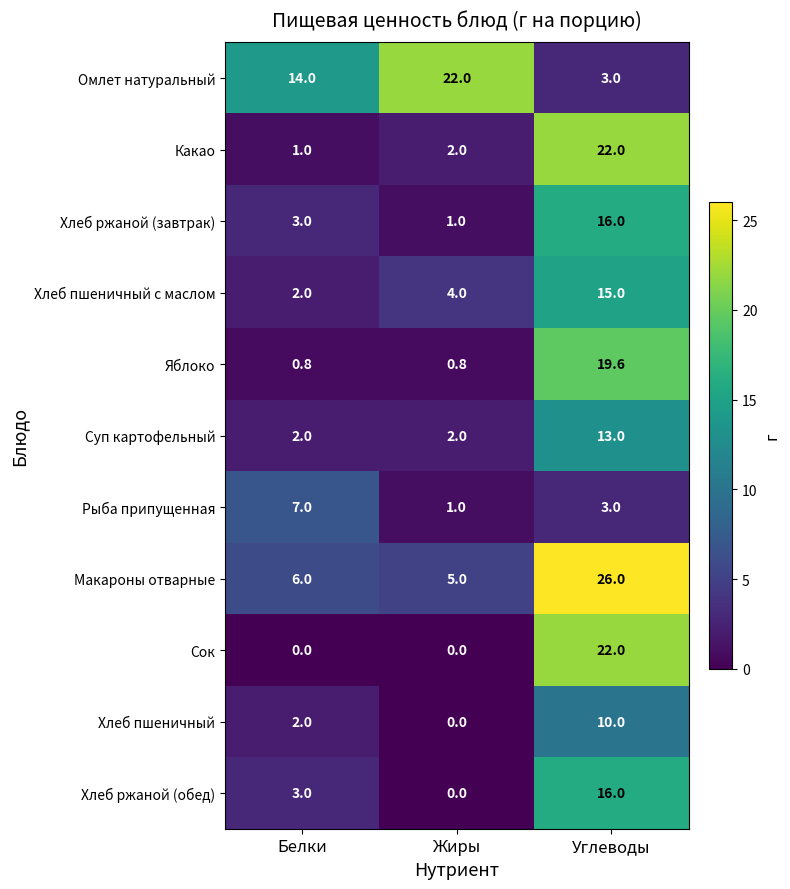

What is the approximate value of Хлеб ржаной (завтрак) at Жиры?

1.0